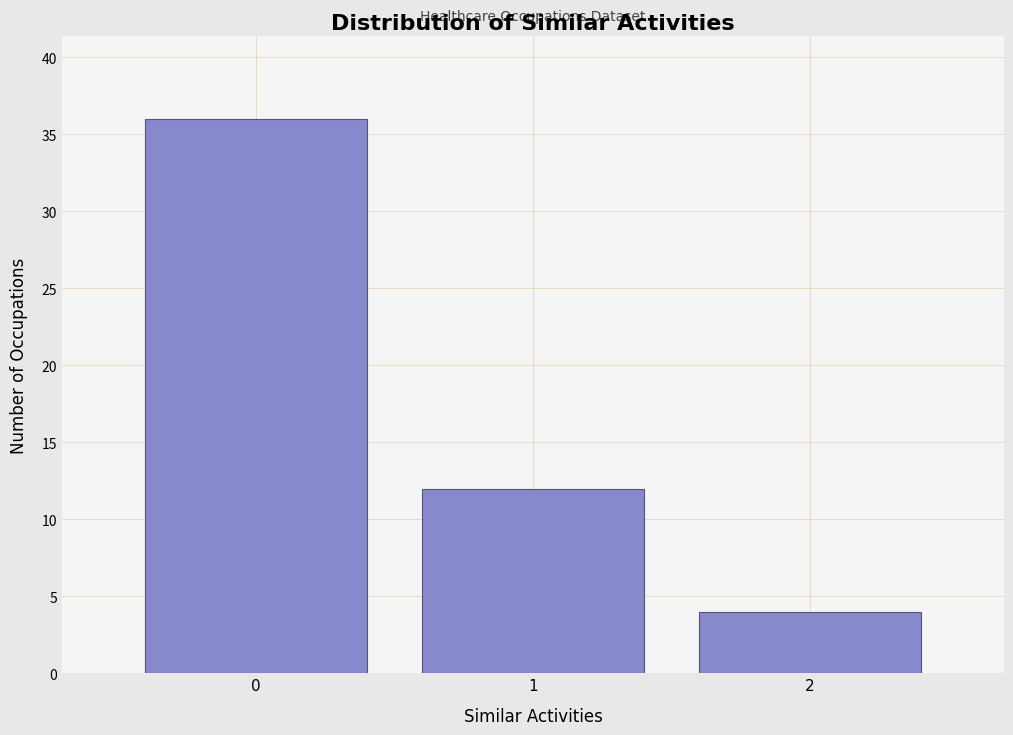

Reading left to right, list every bar in this chart as the range it spans on the x-axis followed by its height. The values are not printed on the chart, so give them approximately, as read against the axis.

-0.5 to 0.5: 36
0.5 to 1.5: 12
1.5 to 2.5: 4